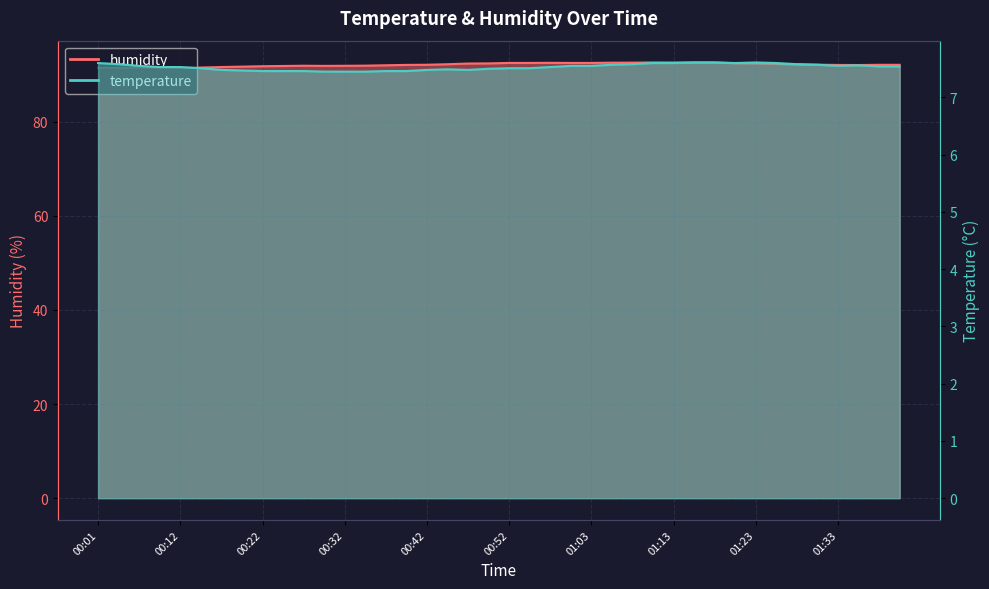

How many lines are shown in the chart?

2